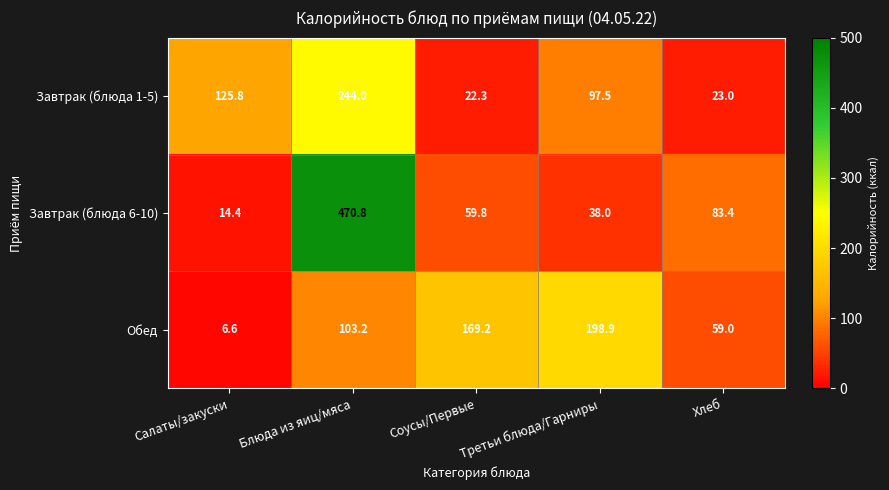

Rank the series by their maximum value, from highest to lowest.

Завтрак (блюда 6-10), Завтрак (блюда 1-5), Обед